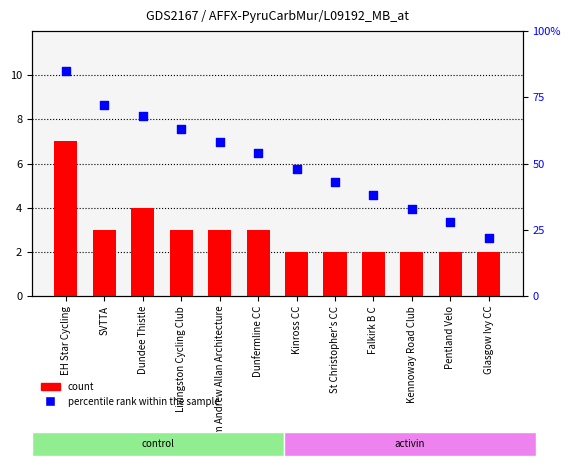

Which series reaches the maximum Y coordinate?

percentile rank within the sample